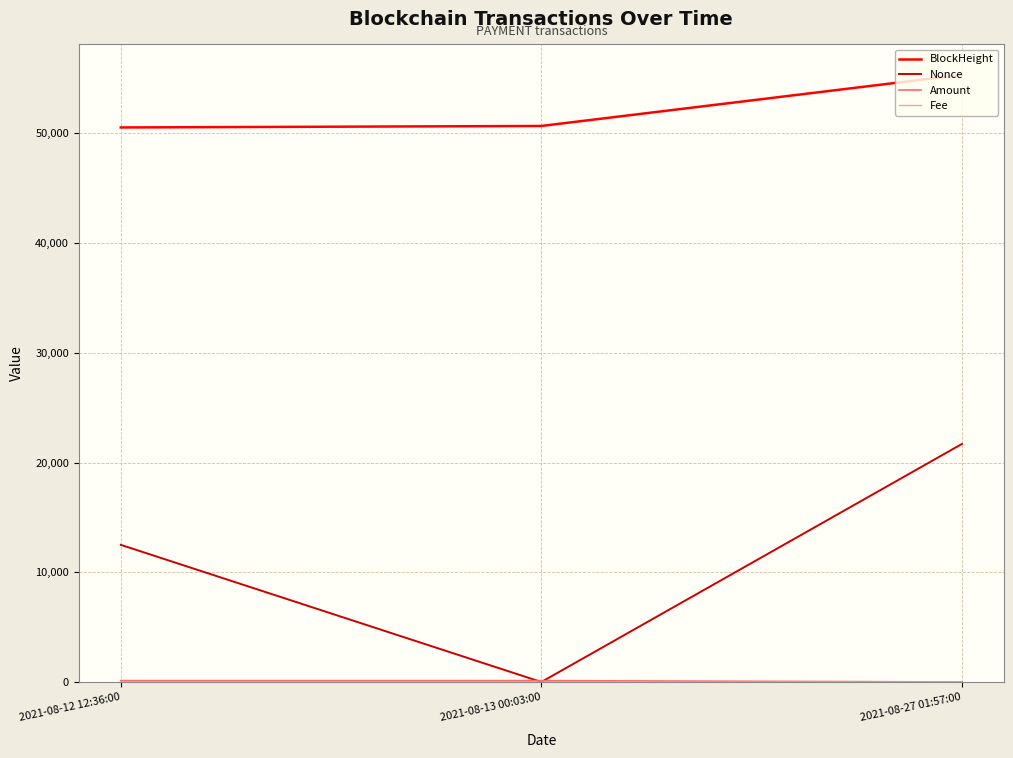

At which category is the sum across all series the highest?

2021-08-27 01:57:00